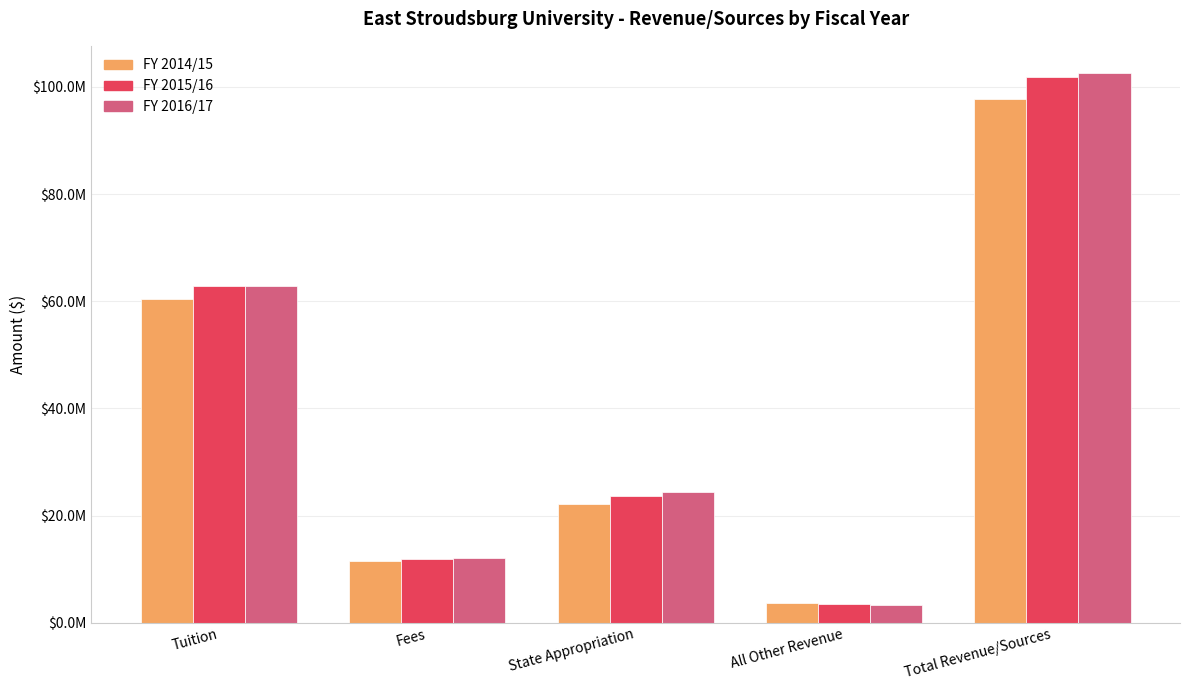

Reading left to right, extract all data points from this chart.

FY 2014/15: 60488426	11496092	22114652	3699923	97799093
FY 2015/16: 62788466	11928517	23656475	3483598	101857056
FY 2016/17: 62788466	12027717	24375350	3352289	102543822